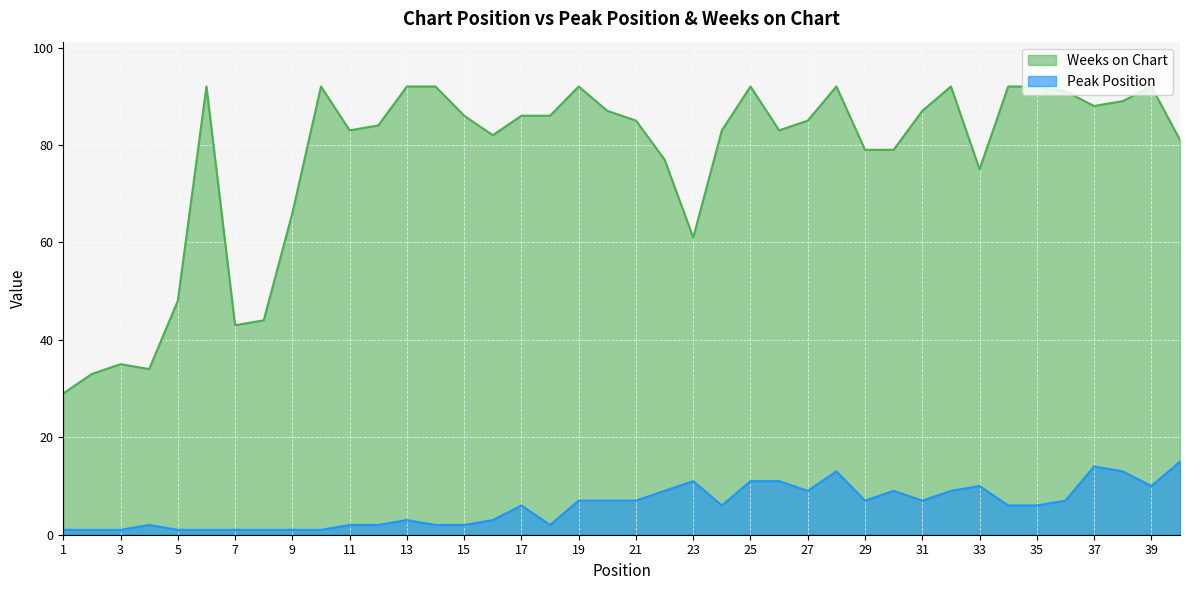

Reading right to left, what are all the values shown in this chart?

Peak Position: 15	10	13	14	7	6	6	10	9	7	9	7	13	9	11	11	6	11	9	7	7	7	2	6	3	2	2	3	2	2	1	1	1	1	1	1	2	1	1	1
Weeks on Chart: 81	92	89	88	91	92	92	75	92	87	79	79	92	85	83	92	83	61	77	85	87	92	86	86	82	86	92	92	84	83	92	66	44	43	92	48	34	35	33	29